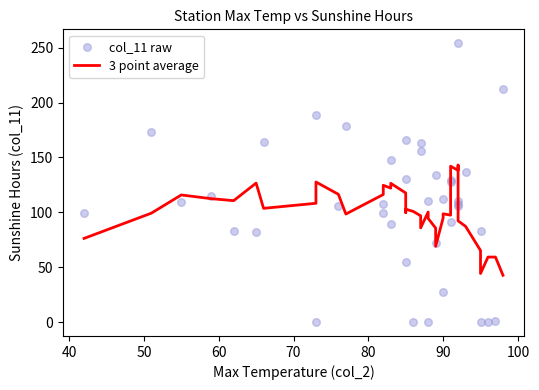

Which series contains the lowest Y value?

col_11 raw